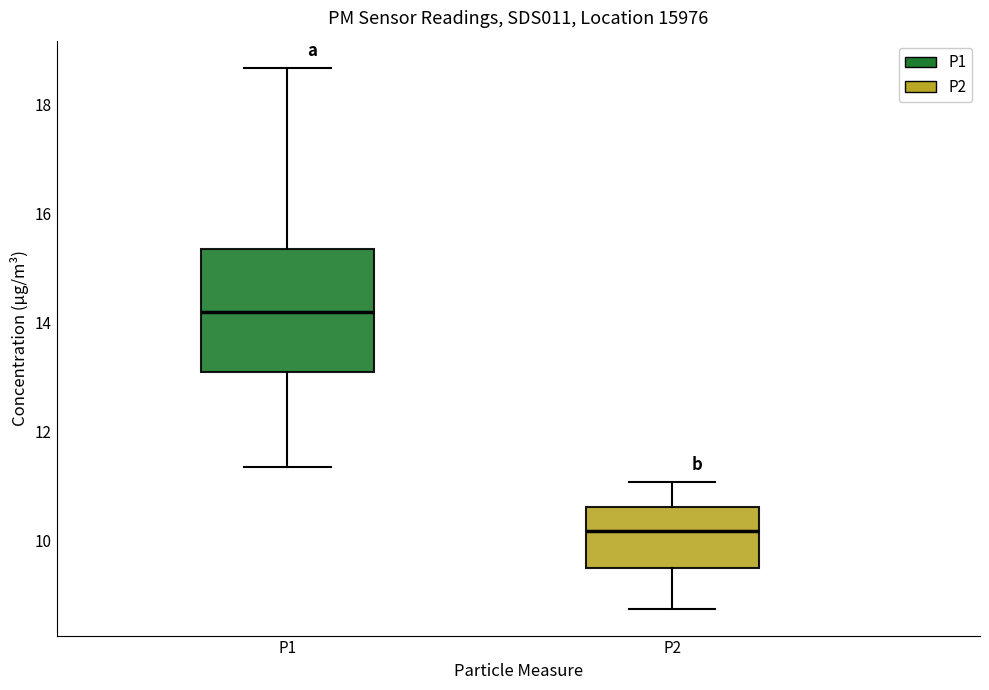

Where is the lower edge of the box for P1 on the y-axis? The values are not printed on the chart, so give them approximately, as read against the axis.

13.0